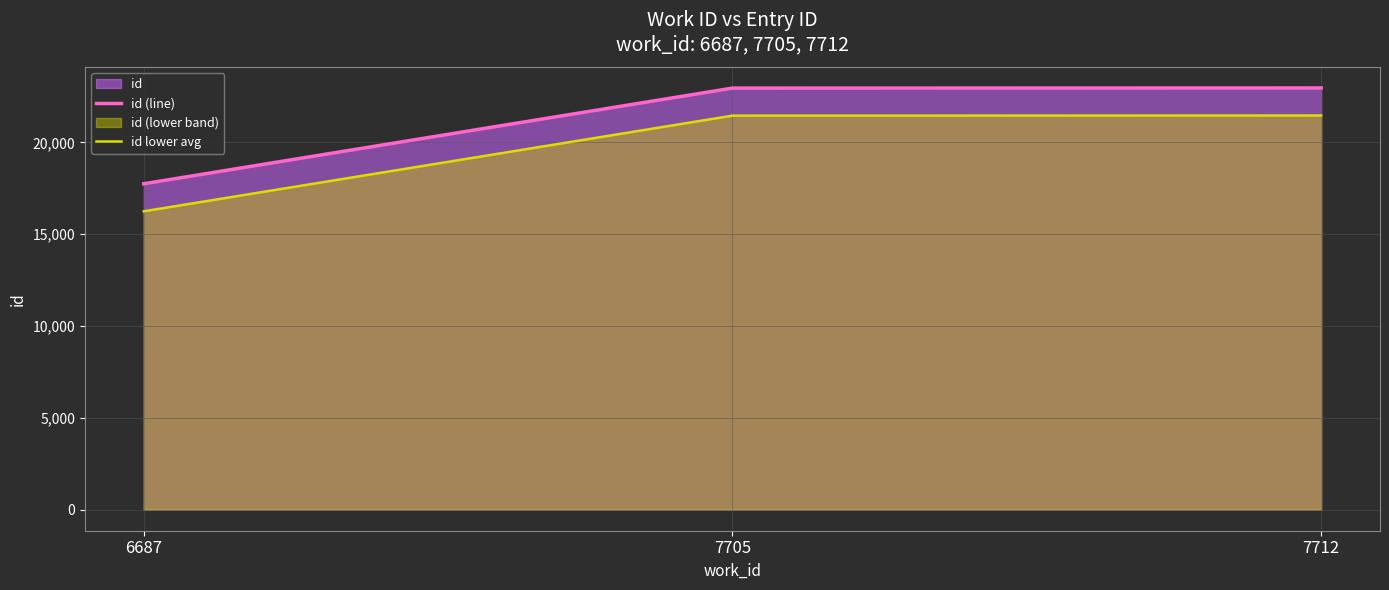

Which series has the widest spread of values?

id (line)